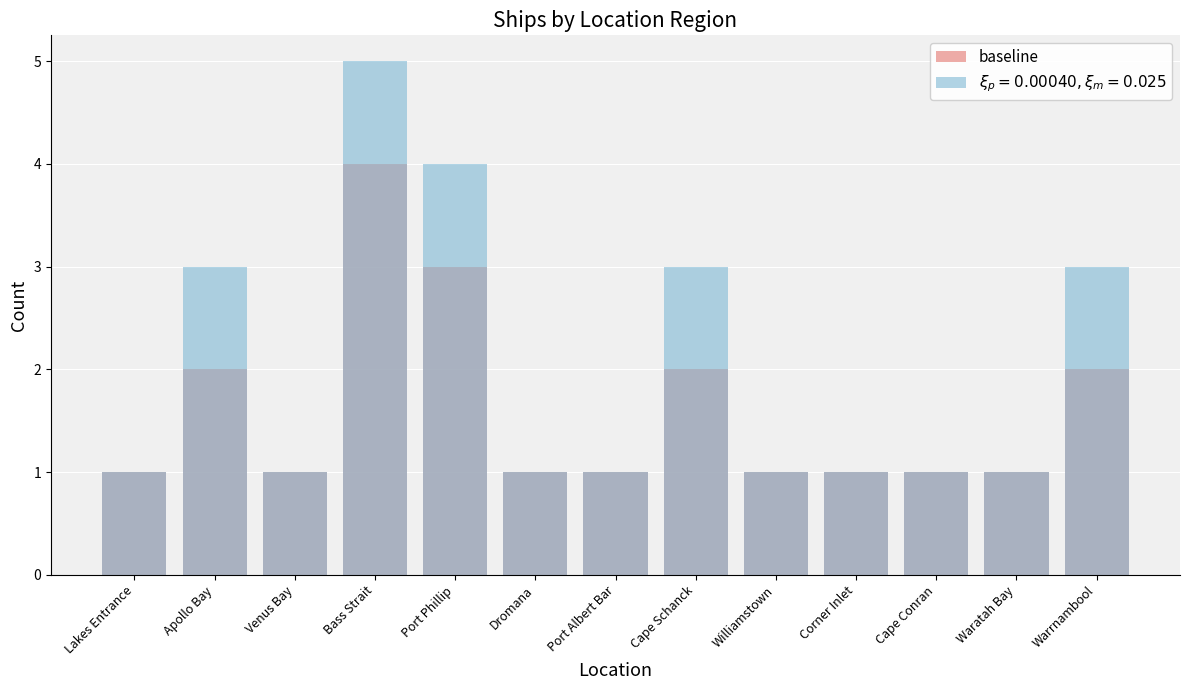

Rank the categories by value from highest to lowest.

Bass Strait, Port Phillip, Apollo Bay, Cape Schanck, Warrnambool, Lakes Entrance, Venus Bay, Dromana, Port Albert Bar, Williamstown, Corner Inlet, Cape Conran, Waratah Bay